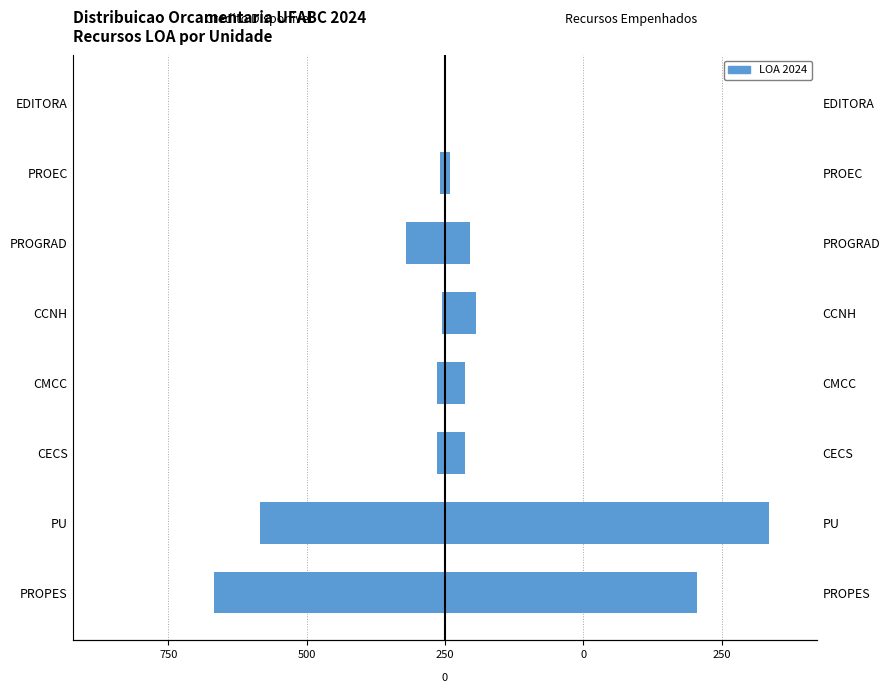

True or false: Credito Disponivel has a value of -428.0 at PU.

False